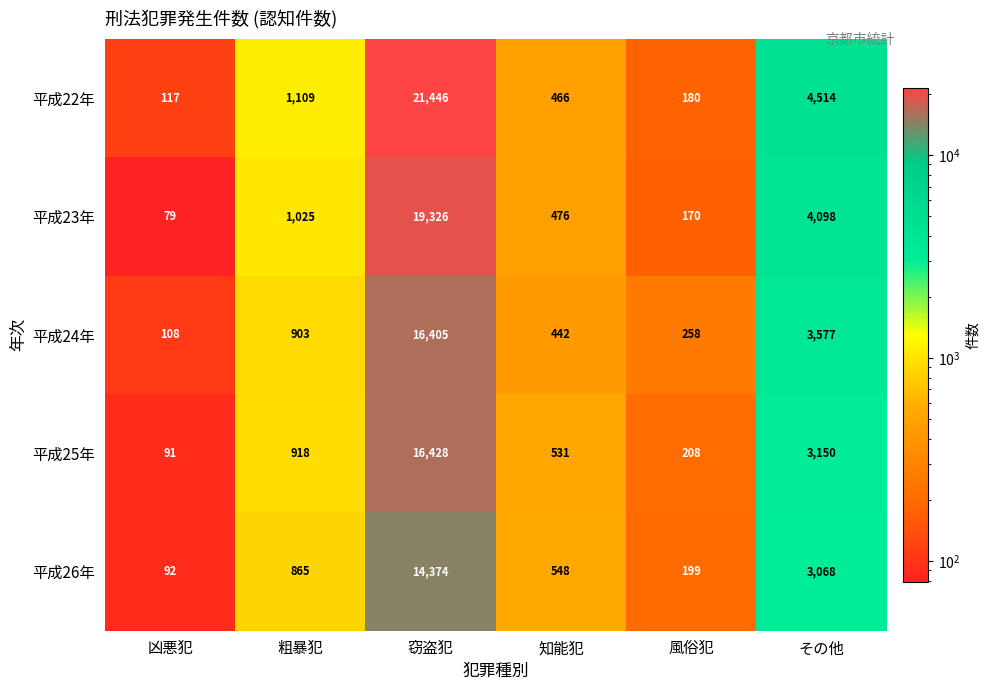

What is the difference between the maximum and minimum values in the 平成24年 series?

16297